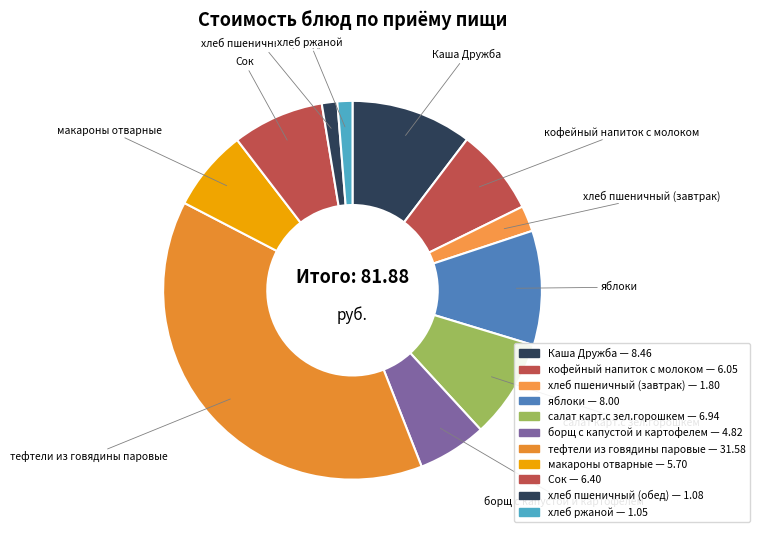

Count the number of slices in the pie.

11